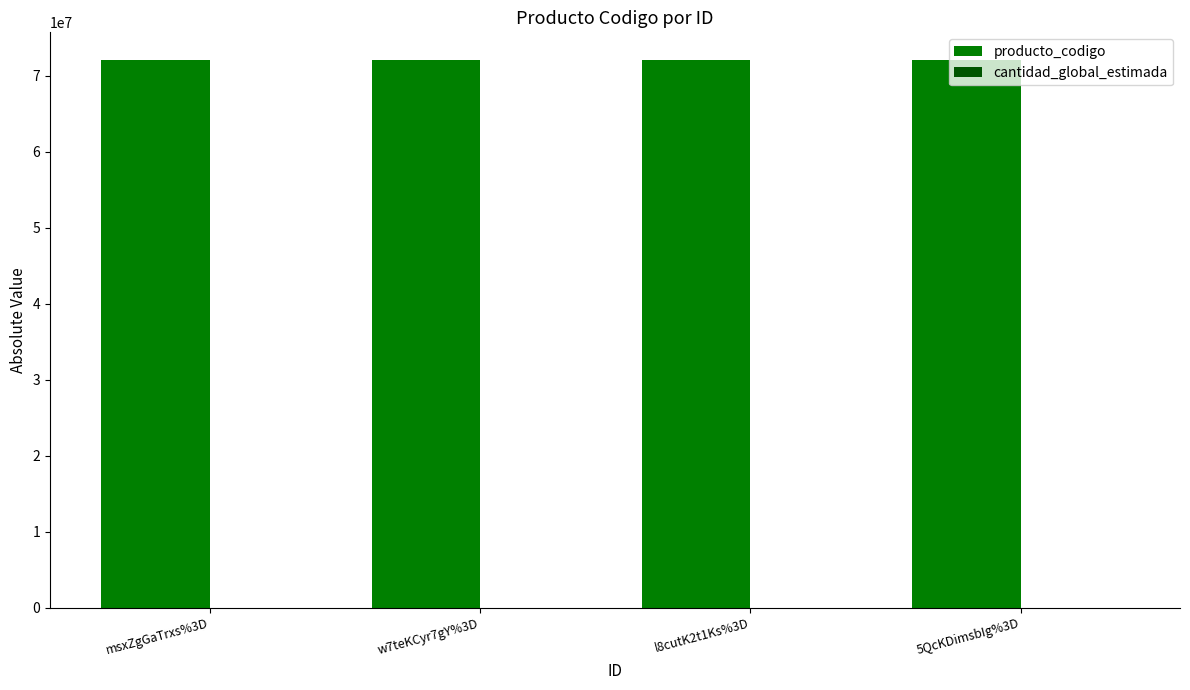

What is the maximum value shown in the chart?

72131601